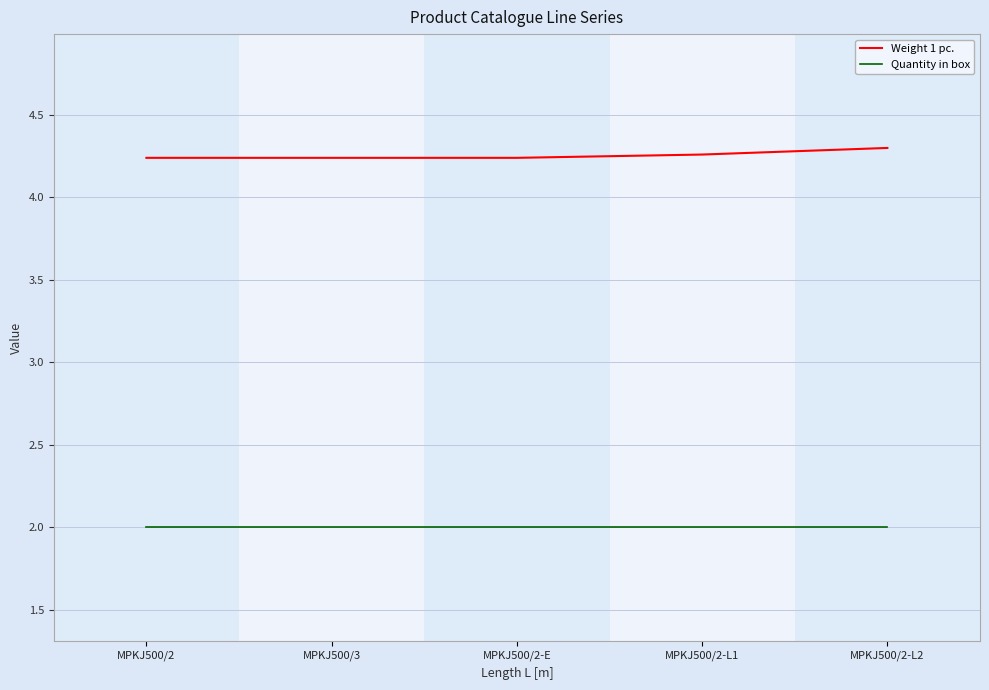

What is the difference between the highest and lowest values at MPKJ500/2-L2?

2.3